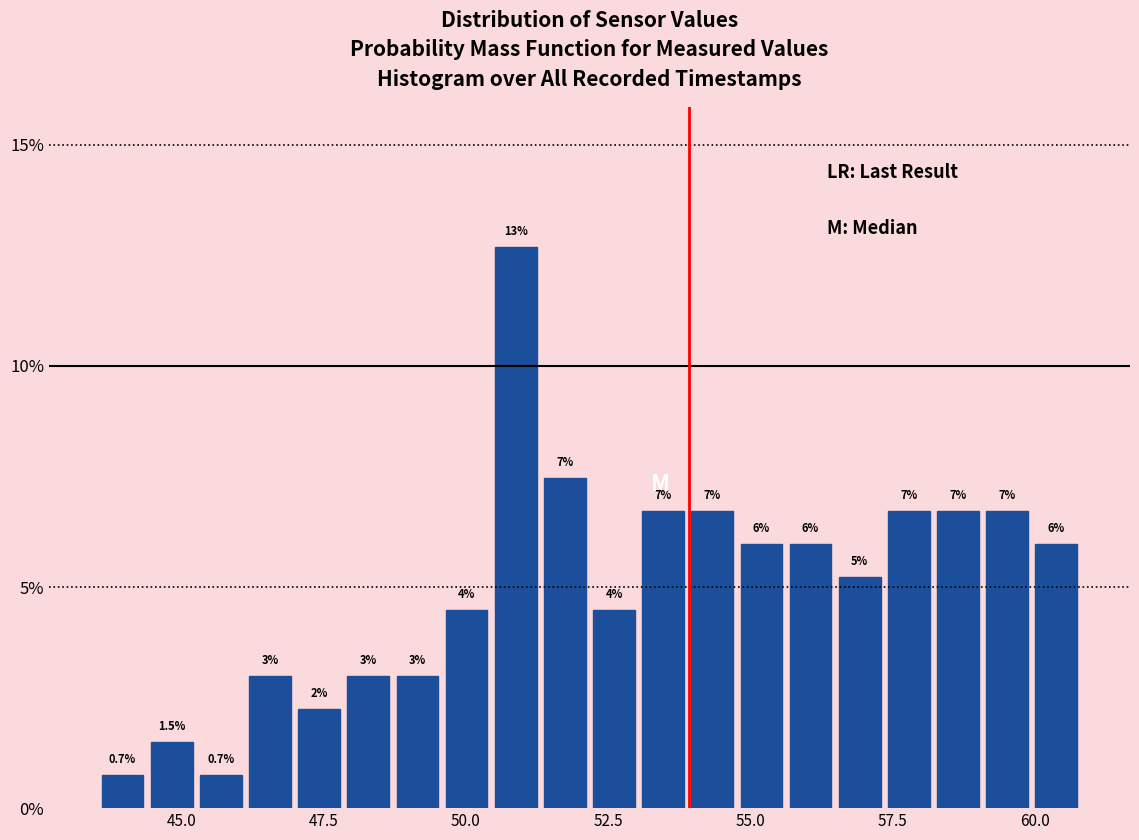

Around what value on the x-axis is the tallest bar? Give the approximate position of its centre, as read against the axis.

51.0